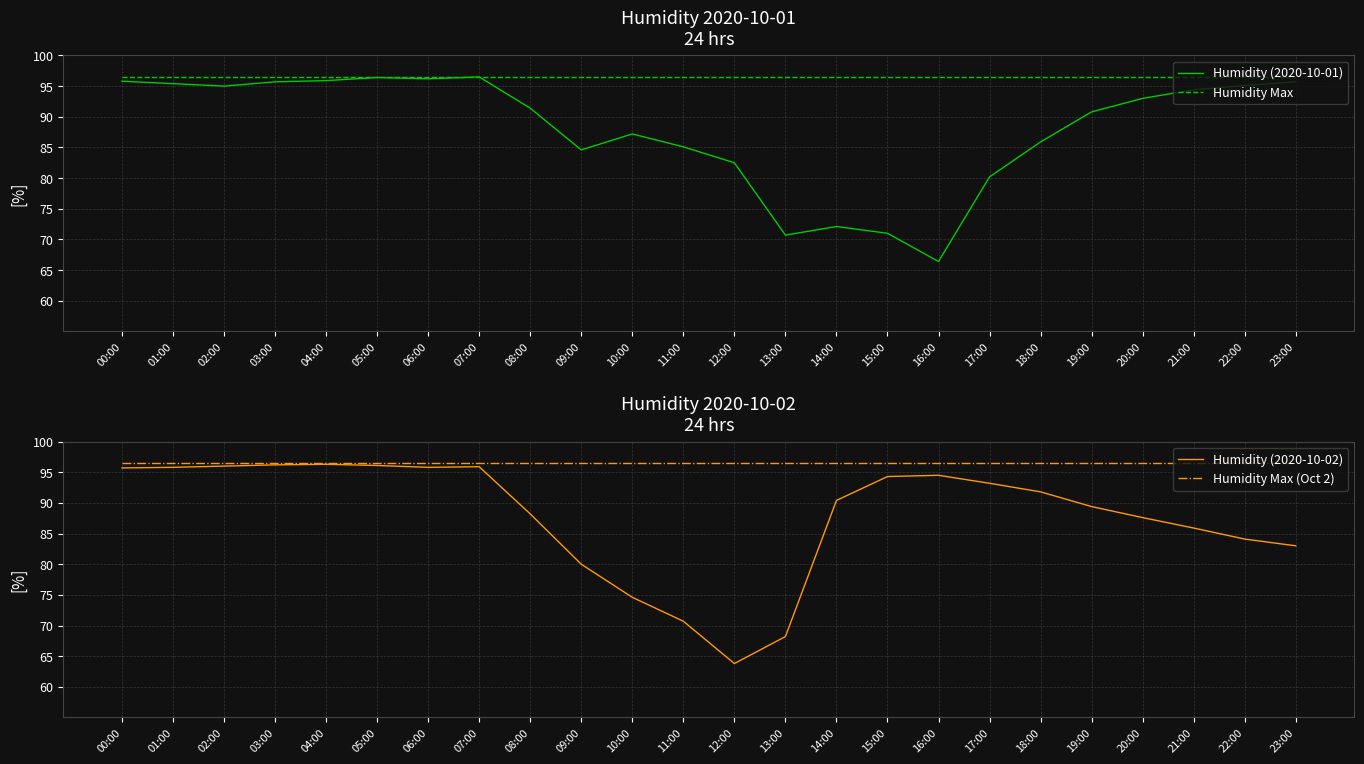

Reading left to right, what are all the values shown in this chart?

Humidity (2020-10-01): 00:00=95.8	01:00=95.4	02:00=95.0	03:00=95.7	04:00=95.9	05:00=96.4	06:00=96.2	07:00=96.5	08:00=91.4	09:00=84.6	10:00=87.2	11:00=85.1	12:00=82.5	13:00=70.7	14:00=72.1	15:00=71.0	16:00=66.4	17:00=80.2	18:00=85.9	19:00=90.8	20:00=93.0	21:00=94.4	22:00=95.1	23:00=95.7
Humidity Max: 00:00=96.5	01:00=96.5	02:00=96.5	03:00=96.5	04:00=96.5	05:00=96.5	06:00=96.5	07:00=96.5	08:00=96.5	09:00=96.5	10:00=96.5	11:00=96.5	12:00=96.5	13:00=96.5	14:00=96.5	15:00=96.5	16:00=96.5	17:00=96.5	18:00=96.5	19:00=96.5	20:00=96.5	21:00=96.5	22:00=96.5	23:00=96.5
Humidity (2020-10-02): 00:00=95.7	01:00=95.8	02:00=96.0	03:00=96.2	04:00=96.3	05:00=96.1	06:00=95.8	07:00=95.9	08:00=88.2	09:00=80.0	10:00=74.6	11:00=70.7	12:00=63.8	13:00=68.2	14:00=90.4	15:00=94.3	16:00=94.5	17:00=93.2	18:00=91.8	19:00=89.4	20:00=87.6	21:00=85.9	22:00=84.1	23:00=83.0
Humidity Max (Oct 2): 00:00=96.5	01:00=96.5	02:00=96.5	03:00=96.5	04:00=96.5	05:00=96.5	06:00=96.5	07:00=96.5	08:00=96.5	09:00=96.5	10:00=96.5	11:00=96.5	12:00=96.5	13:00=96.5	14:00=96.5	15:00=96.5	16:00=96.5	17:00=96.5	18:00=96.5	19:00=96.5	20:00=96.5	21:00=96.5	22:00=96.5	23:00=96.5